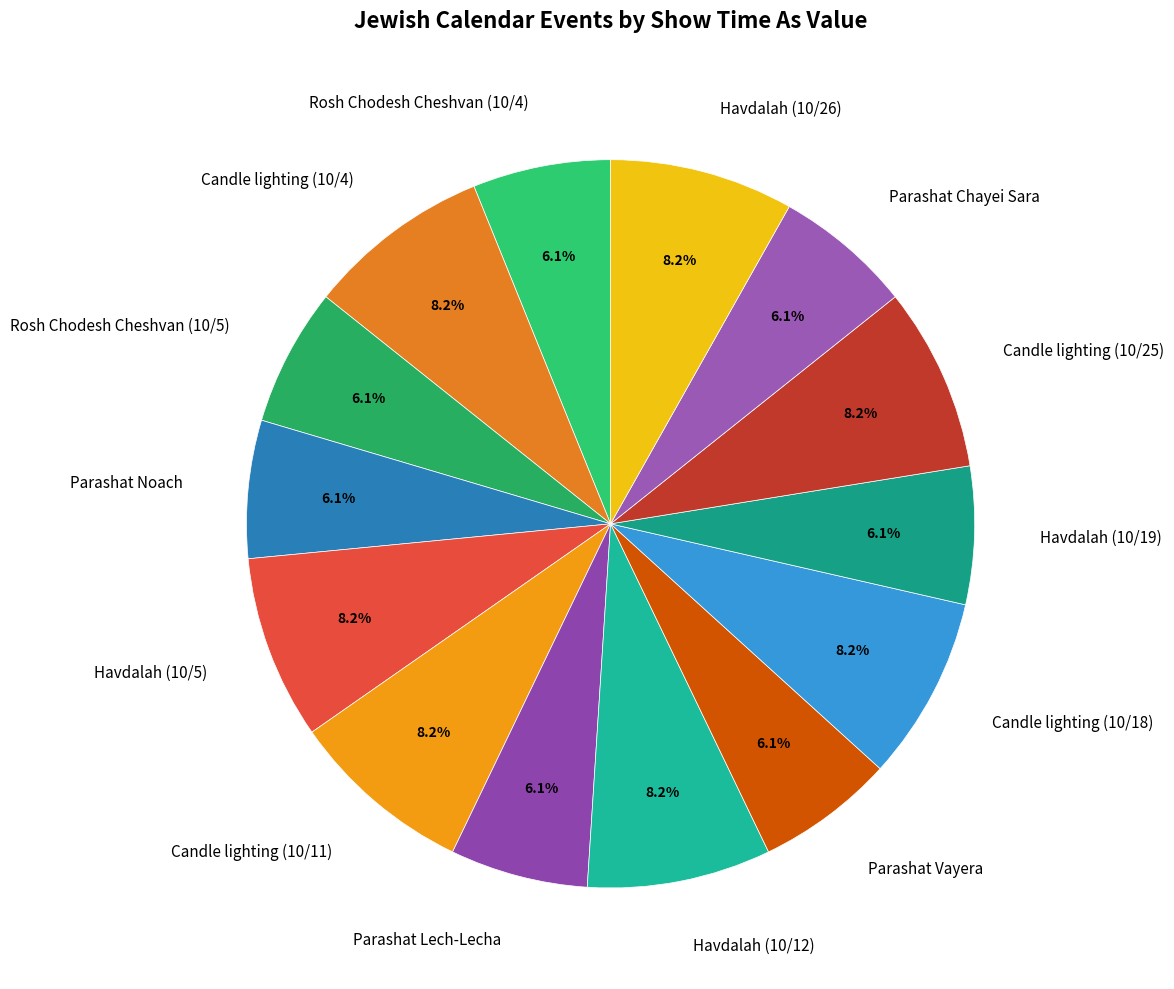

What percentage is NOT represented by Candle lighting (10/18)?

91.8%